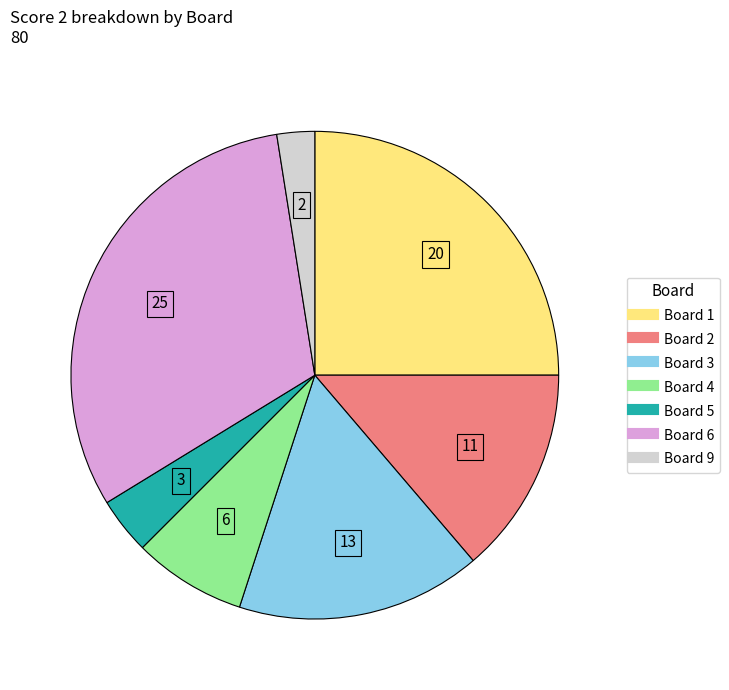

Does any single category account for the majority?

No